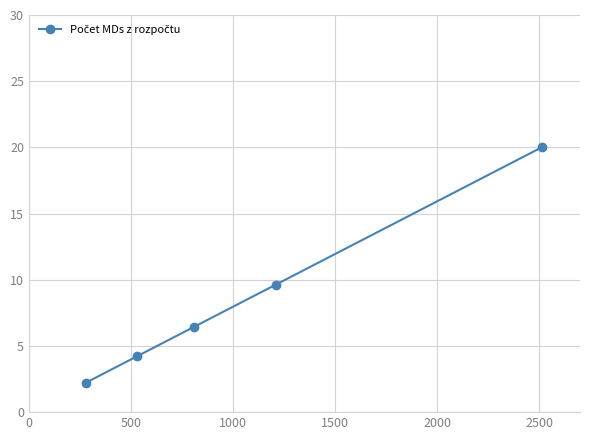

Is this an area chart (filled region under the line)?

No